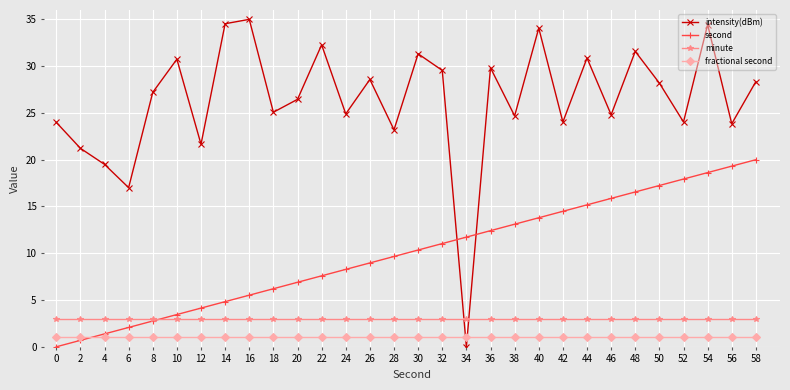

True or false: intensity(dBm) and minute intersect in this chart.

True